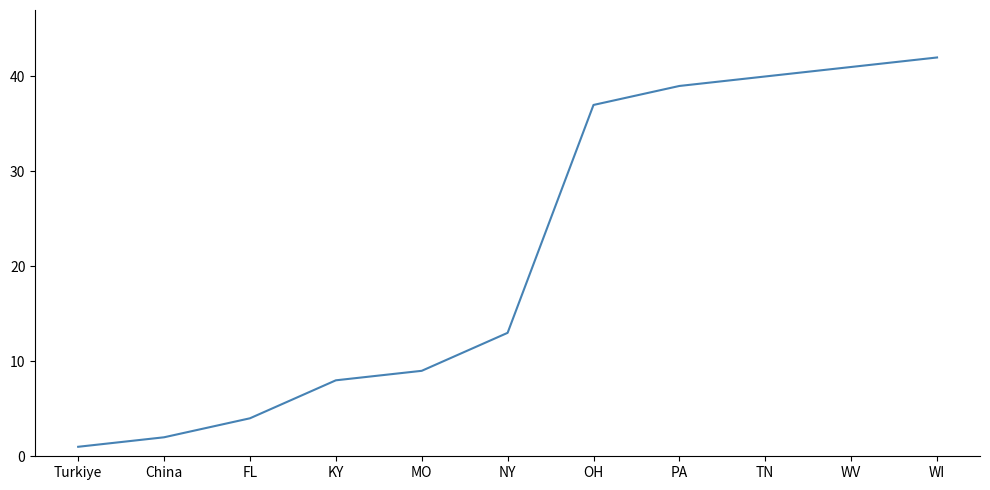

Rank the categories by value from lowest to highest.

Turkiye, China, FL, KY, MO, NY, OH, PA, TN, WV, WI